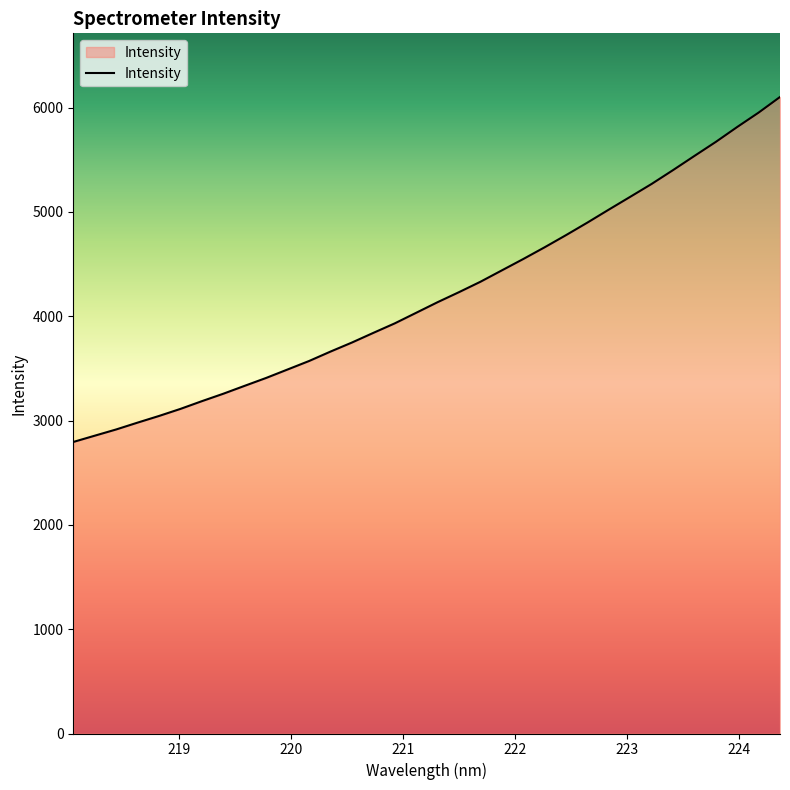

What is the greatest value displayed?

6102.7